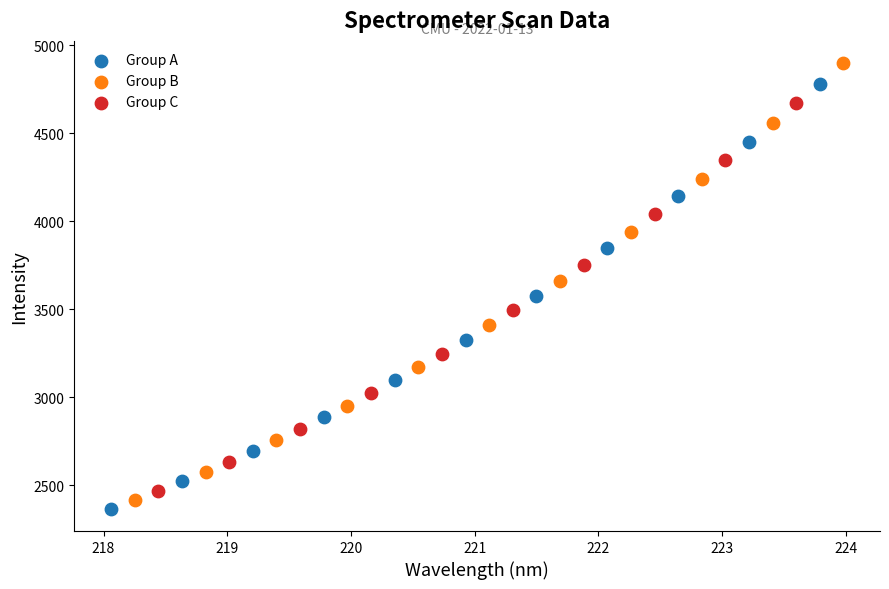

Which series reaches the maximum Y coordinate?

Group B